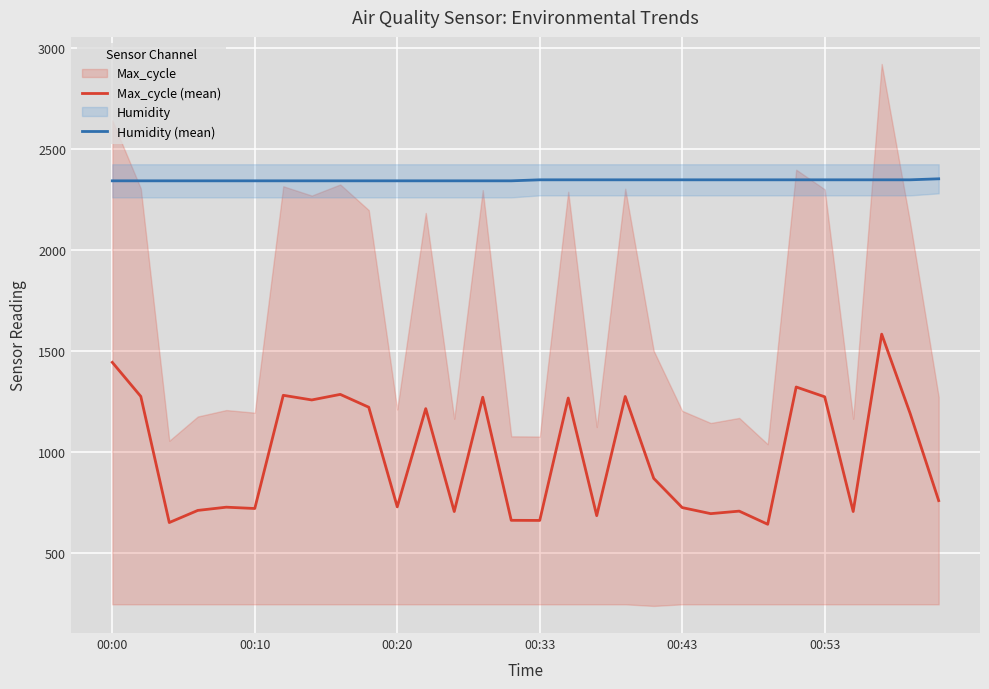

How many lines are shown in the chart?

2